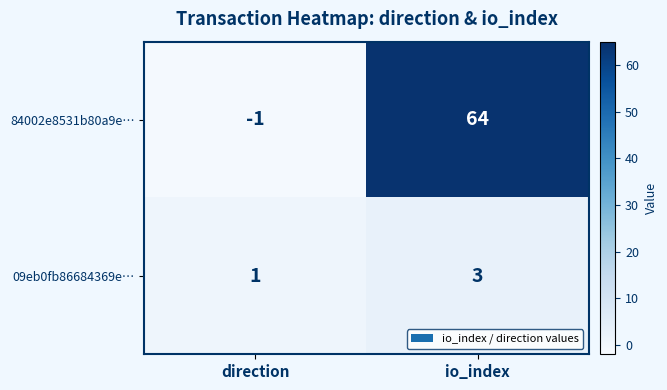

What is the smallest value displayed?

-1